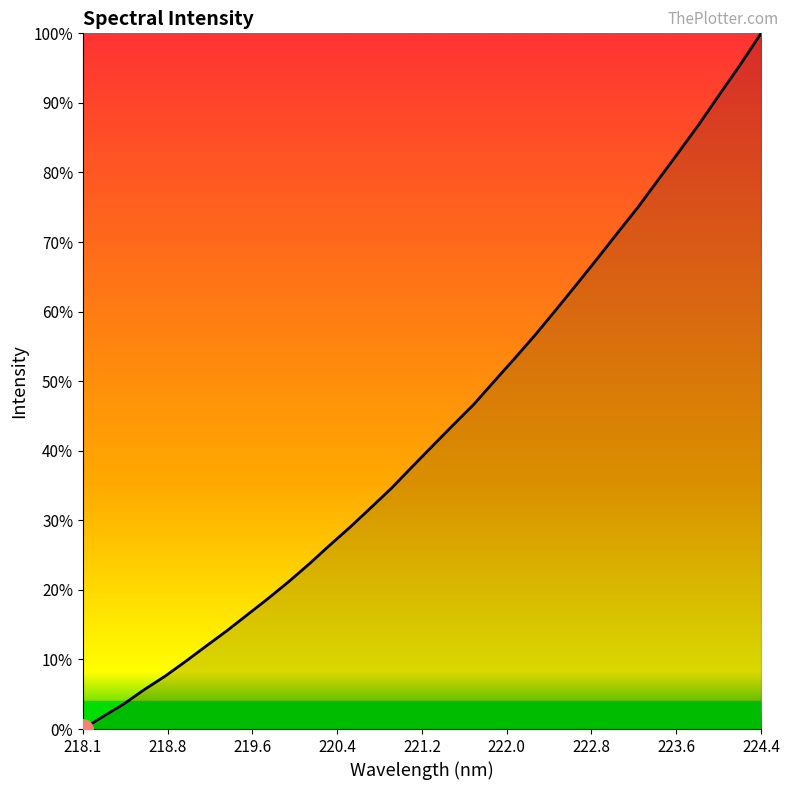

What is the greatest value displayed?

100.0